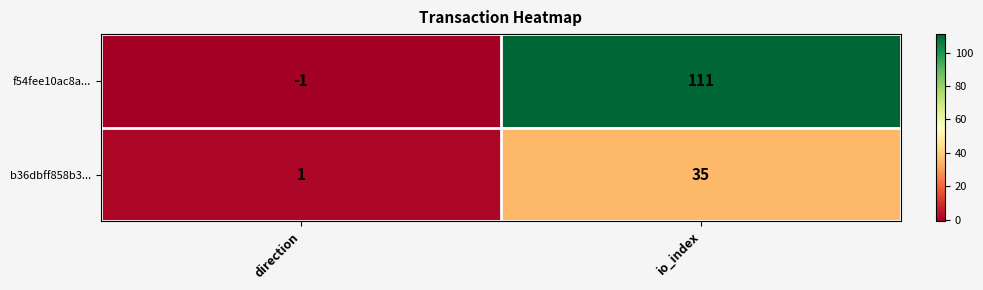

How many categories are shown in the chart?

2